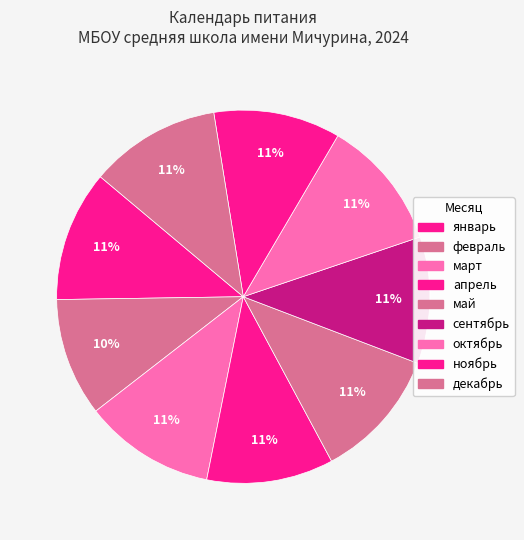

How many segments does this pie chart have?

9